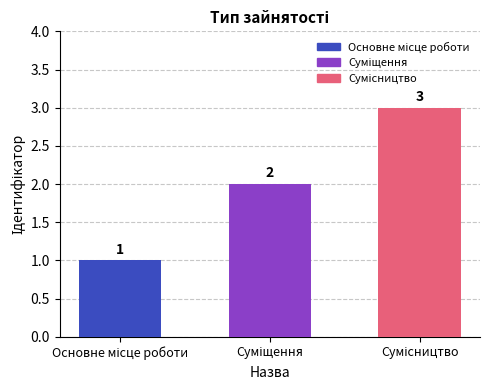

Count the values in the range 1 to 3.

3